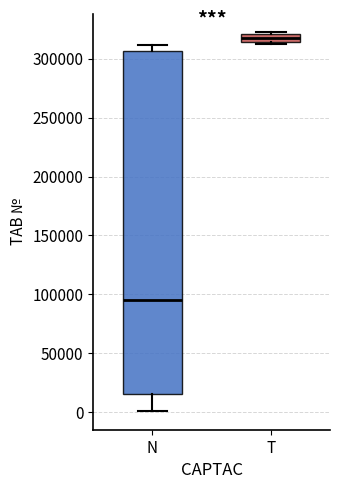

Comparing the boxes themselves (not the whiskers), which one is the tallest?

N